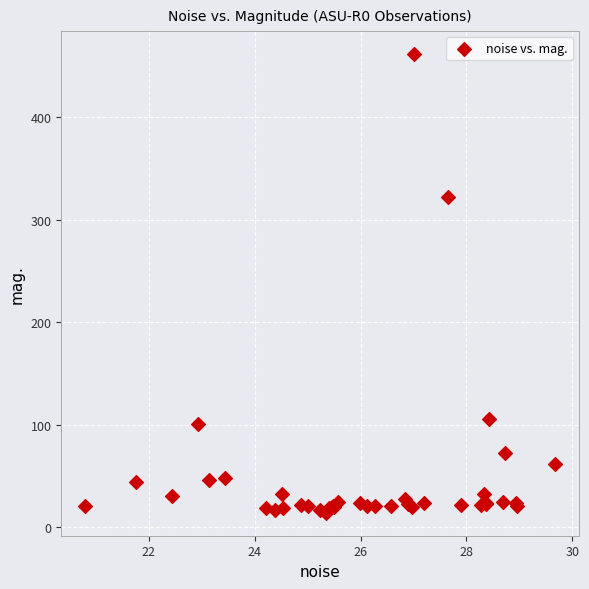

What Y value in the scatter plot is closest to 237?

322.4